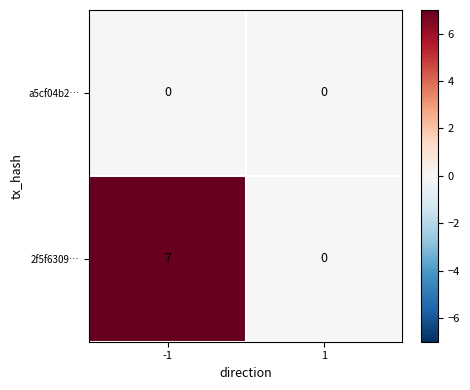

Which series changed the most between -1 and 1?

2f5f6309…